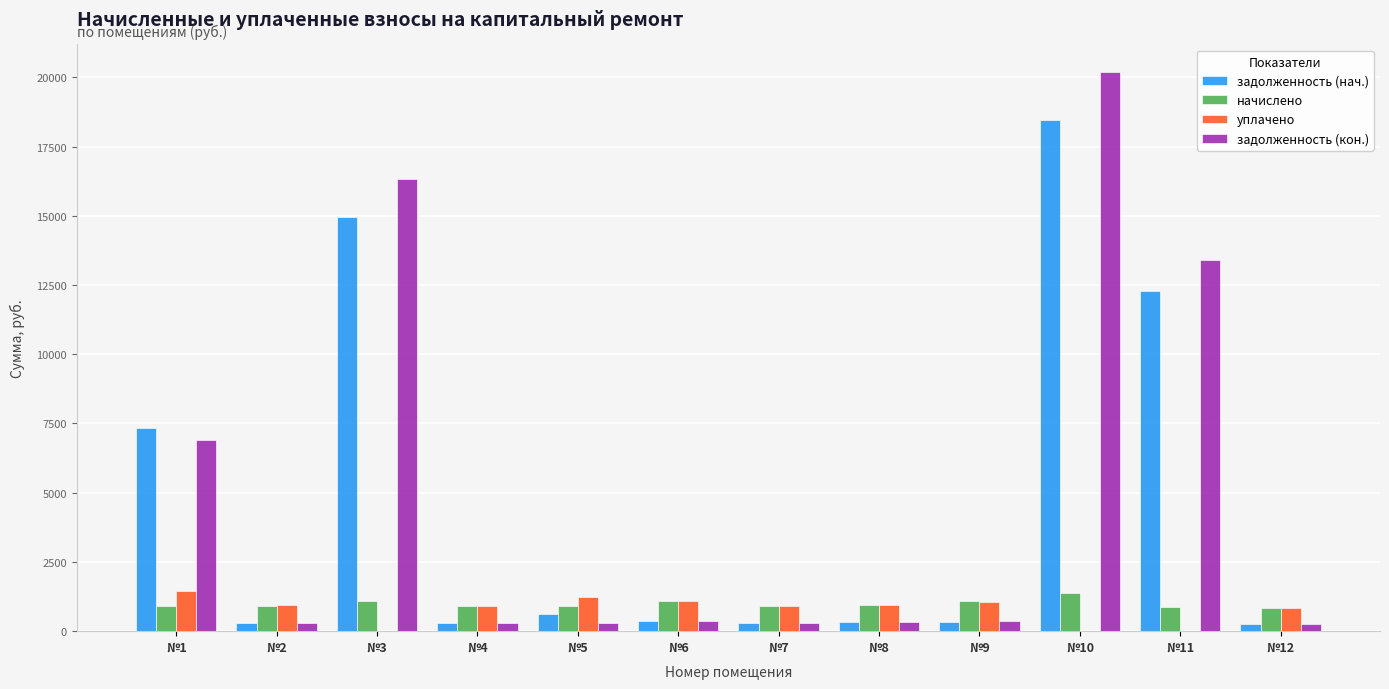

Where does the уплачено series first go above 950?

№1